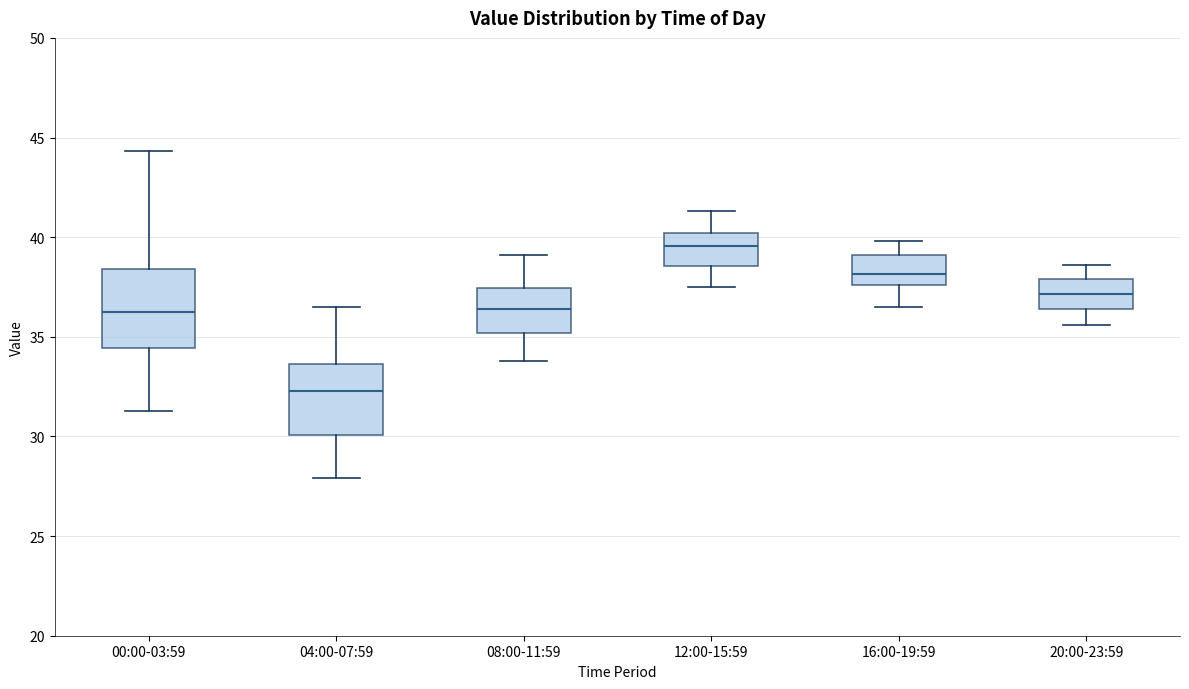

Where is the lower edge of the box for 08:00-11:59 on the y-axis? The values are not printed on the chart, so give them approximately, as read against the axis.

35.0